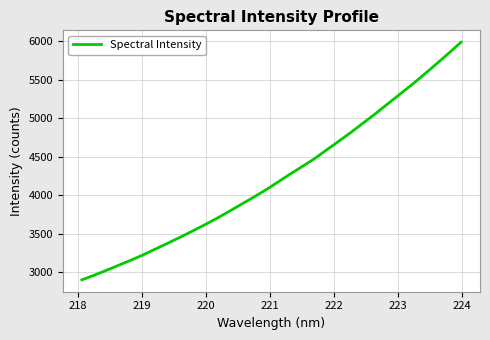

What is the difference between the second highest and second lowest values?

2883.8